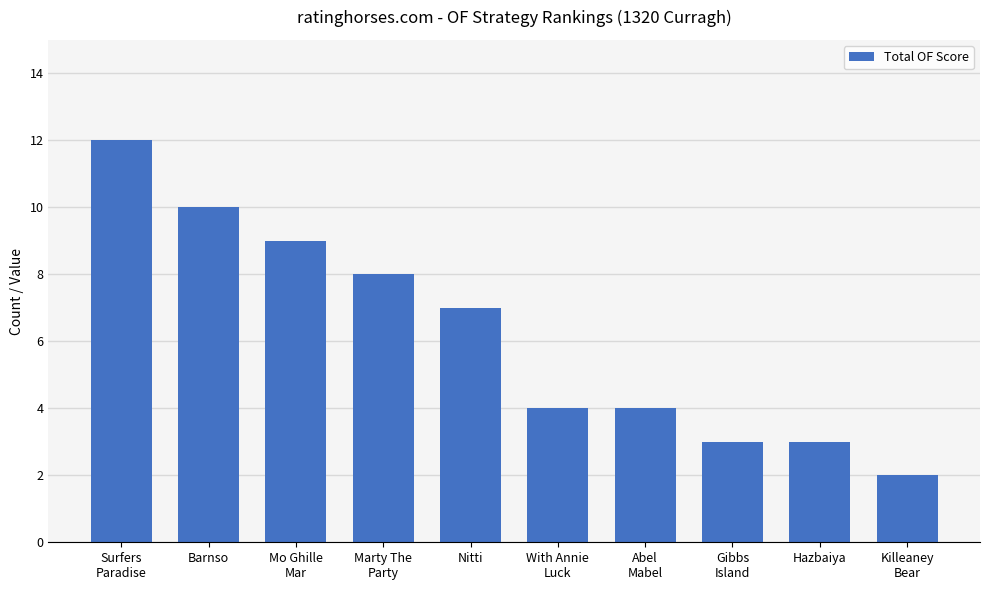

What is the label of the 2nd bar from the right?

Hazbaiya